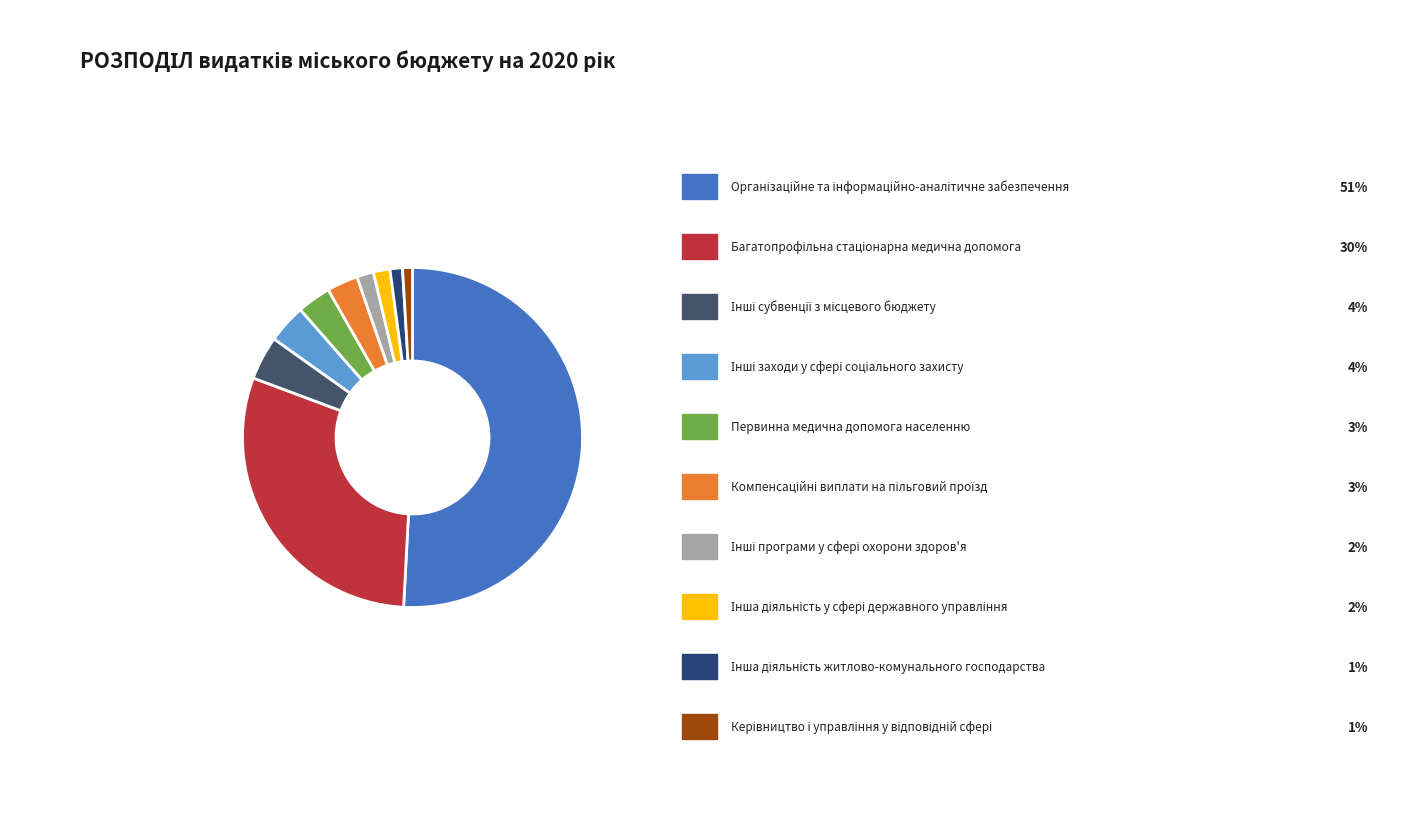

To the nearest percent, what is the average slice percentage?

10%